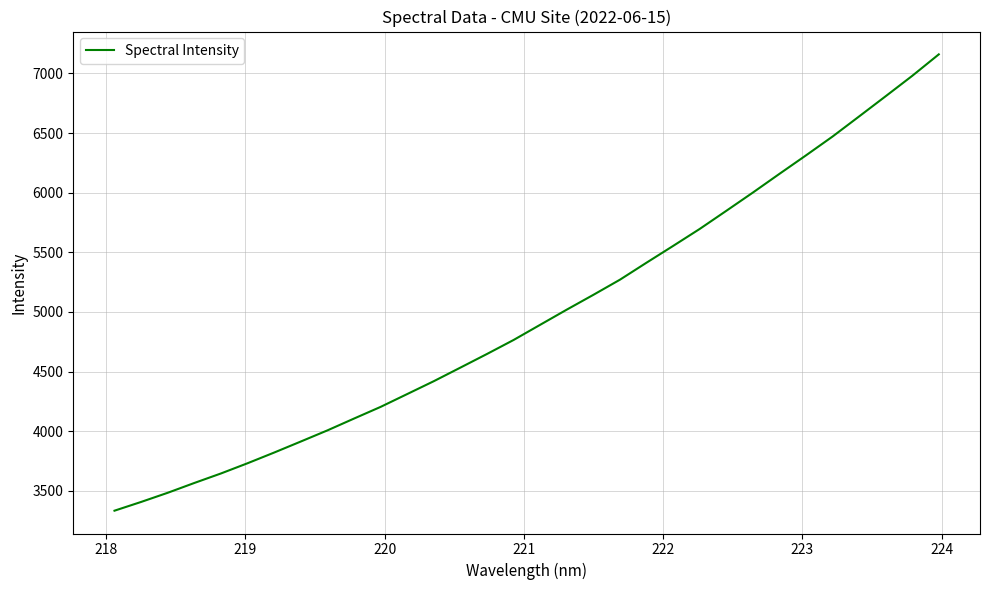

How many distinct data groups are displayed?

1